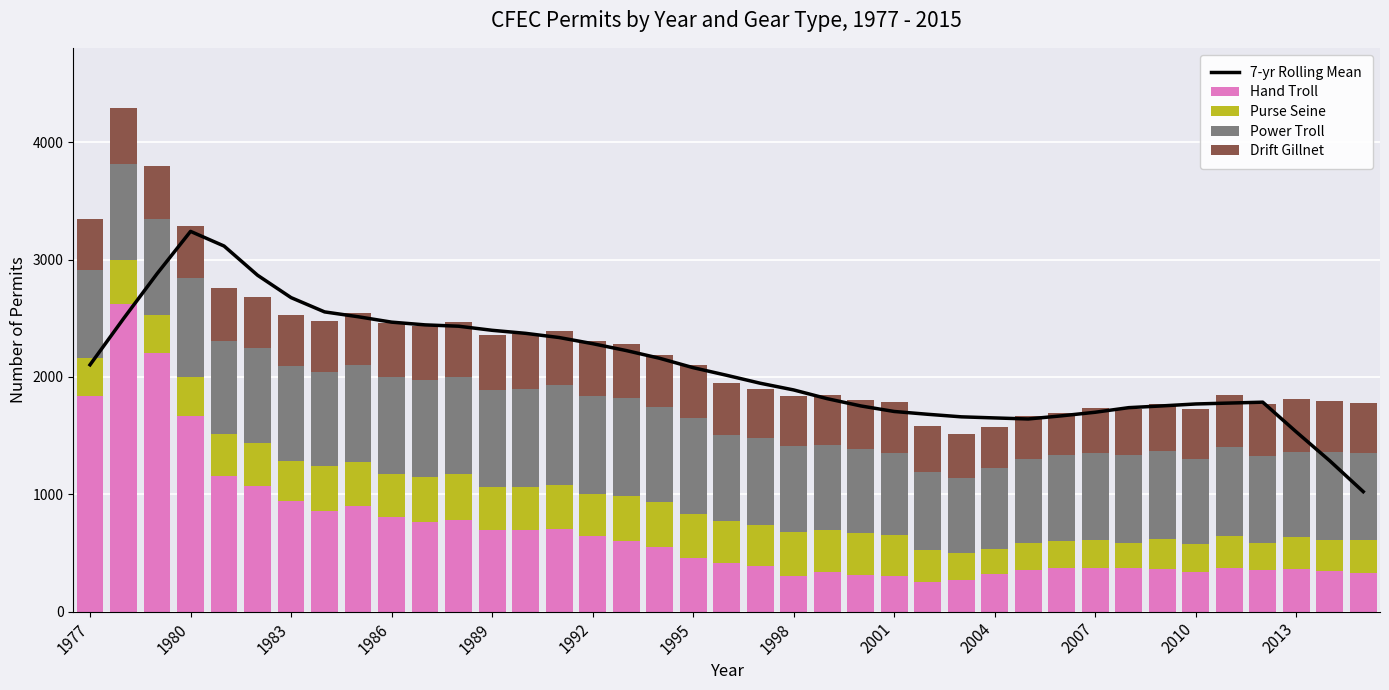

What is the value of the Hand Troll bar at the 11th from the left?

763.0